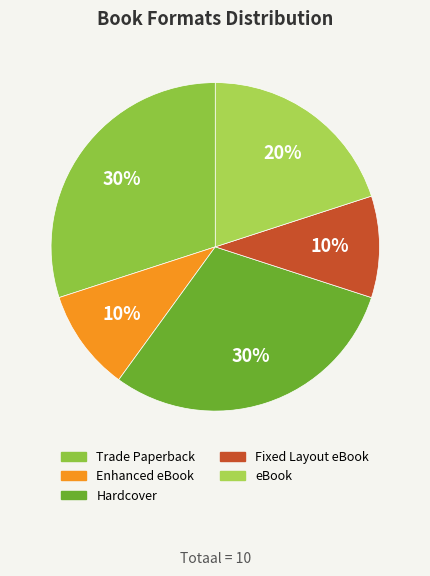

What is the ratio of the value at Enhanced eBook to the value at eBook?

0.5